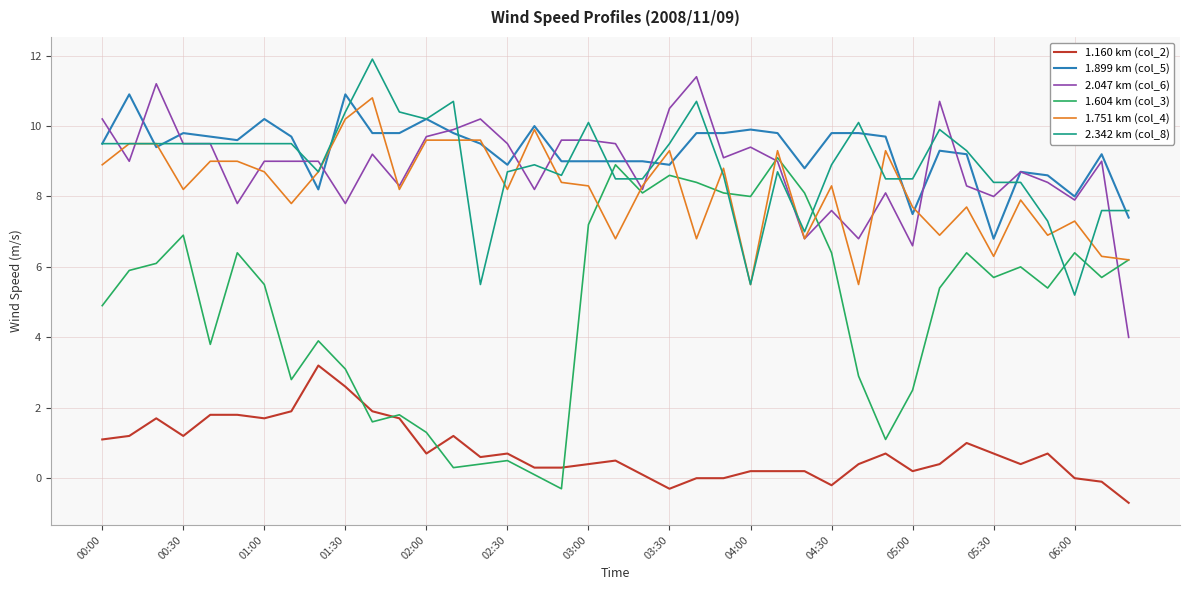

What is the lowest value of the 1.751 km (col_4) series?

5.5